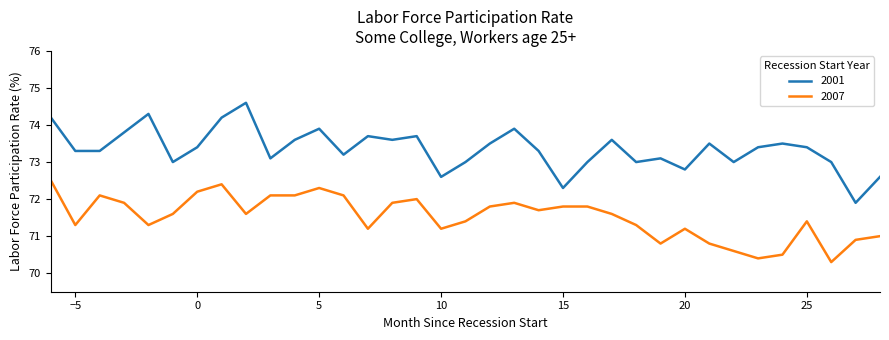

True or false: 2007 and 2001 intersect in this chart.

False